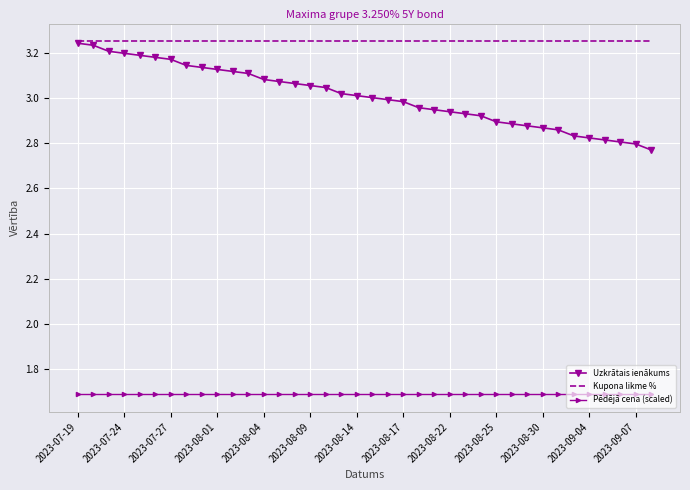

Which series has the largest range (max minus min)?

Uzkrātais ienākums